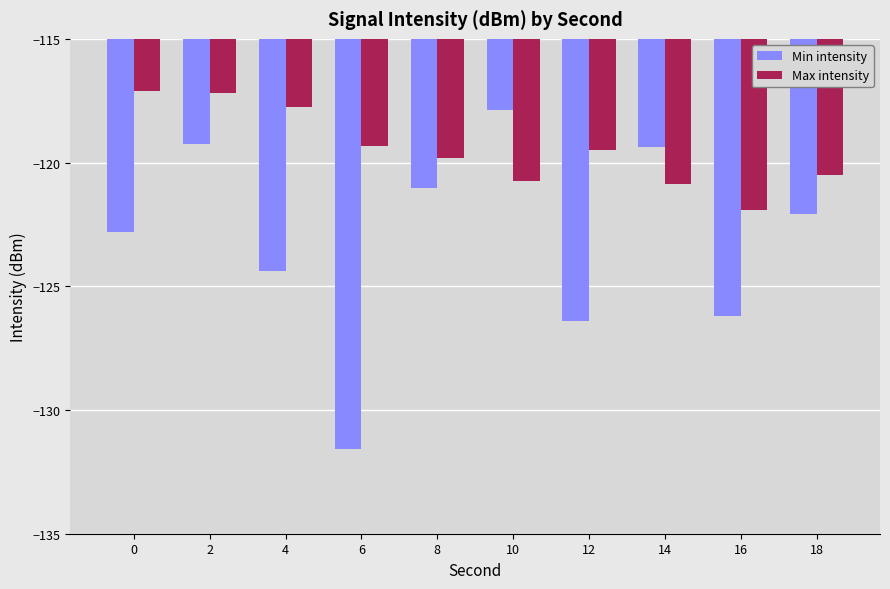

Which category has the lowest value in the Min intensity series?

6